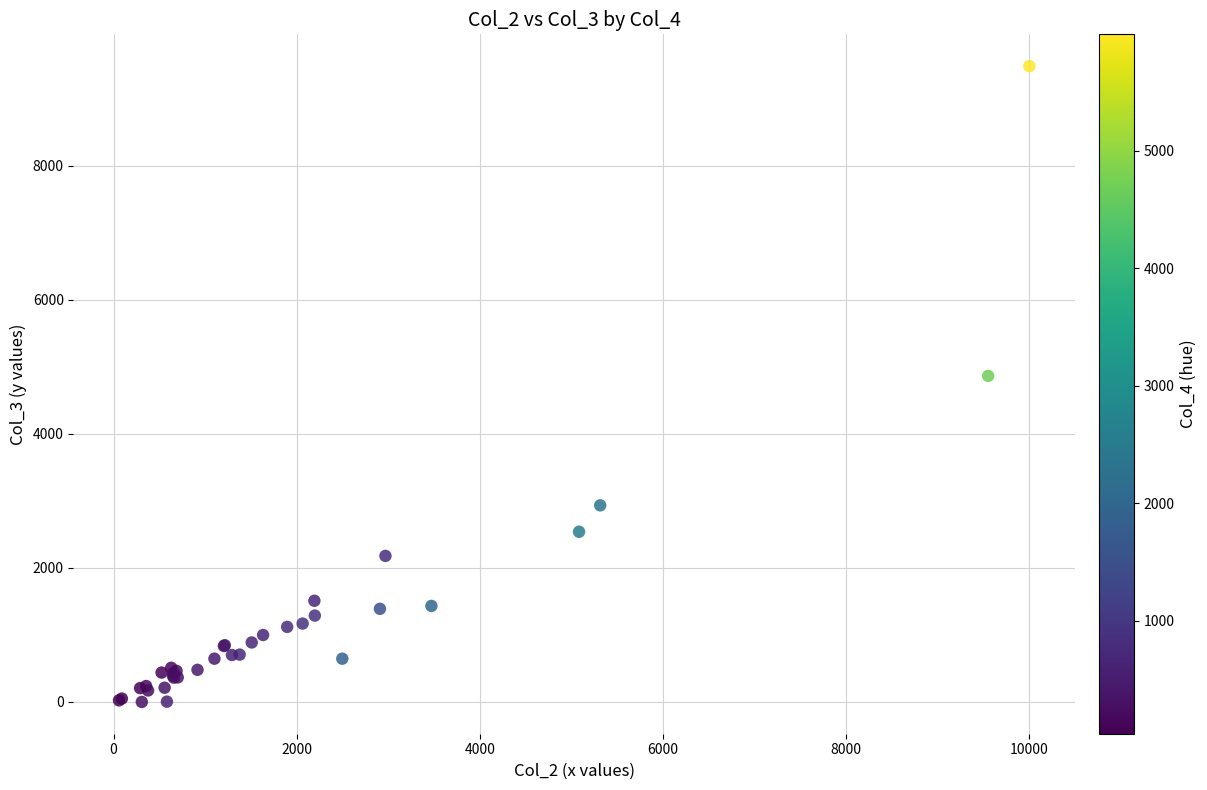

What Y value in the scatter plot is closest to 4741?

4863